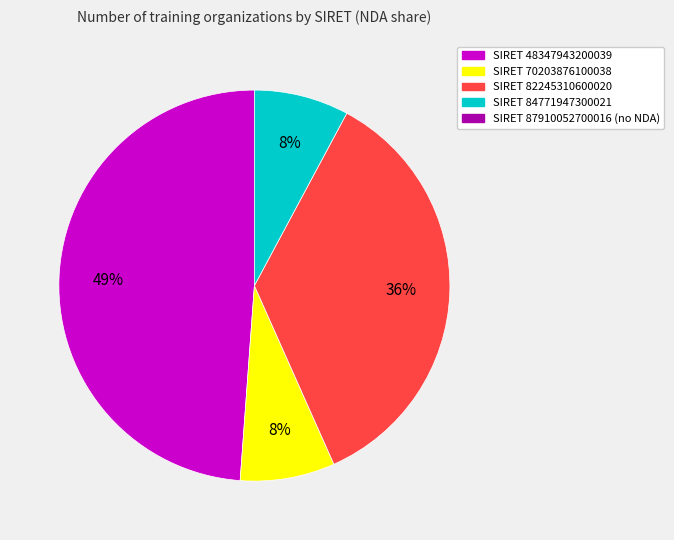

How many segments does this pie chart have?

4